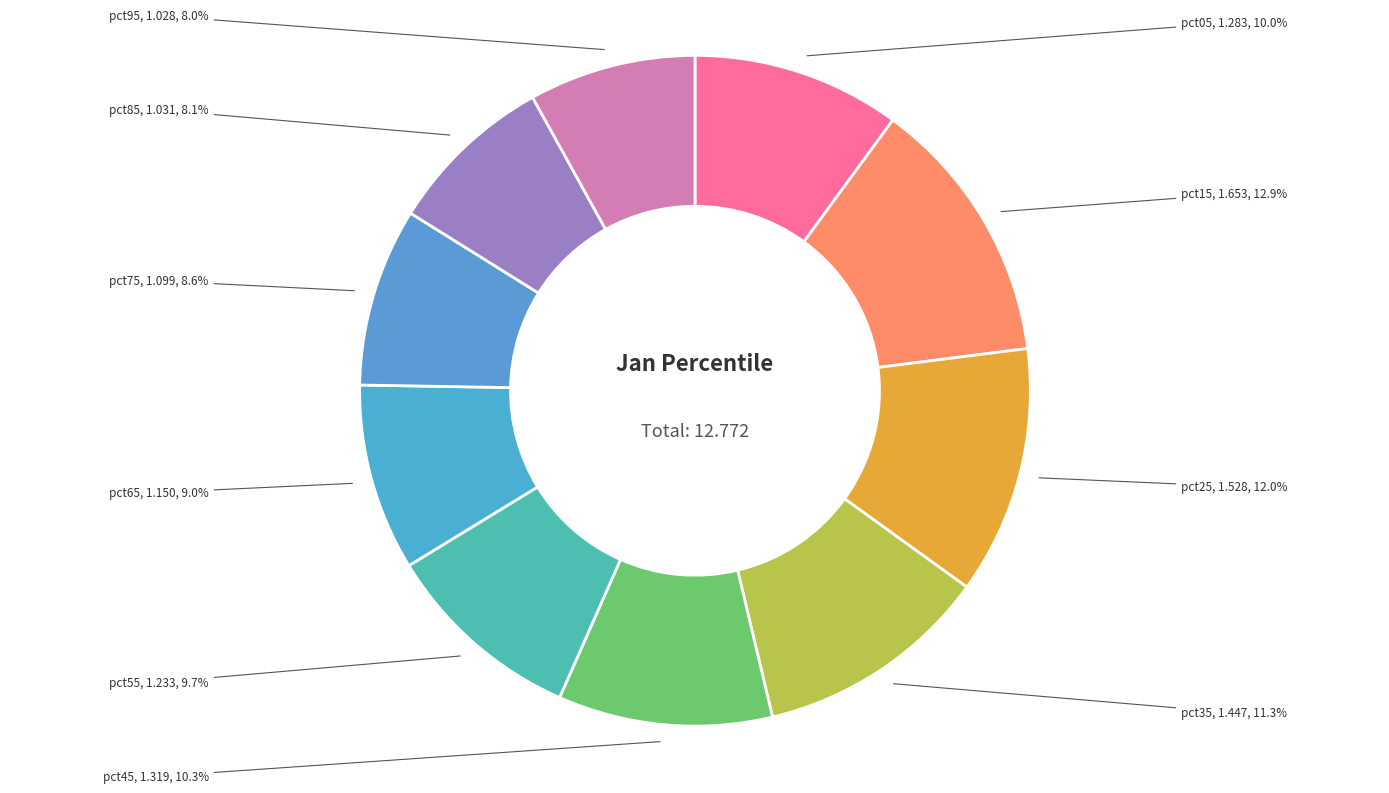

To the nearest percent, what portion does pct15 represent?

13%